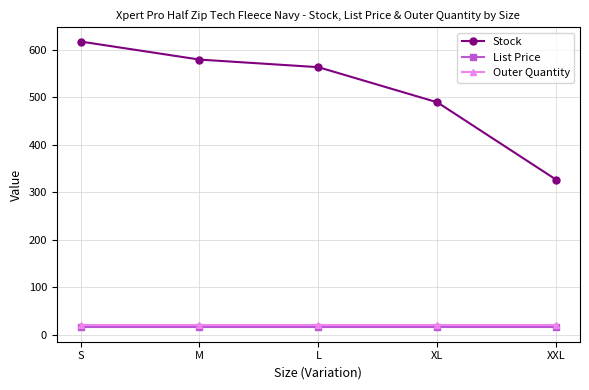

Is it true that Stock equals 489.0 at XL?

True